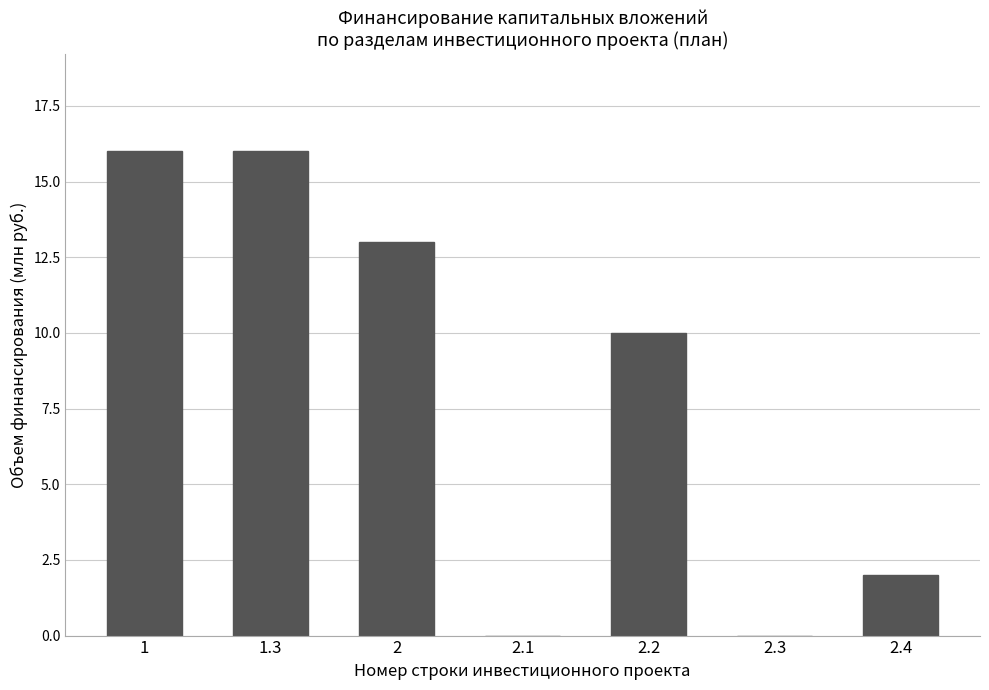

Where is the data nearest to the value 8?

2.2